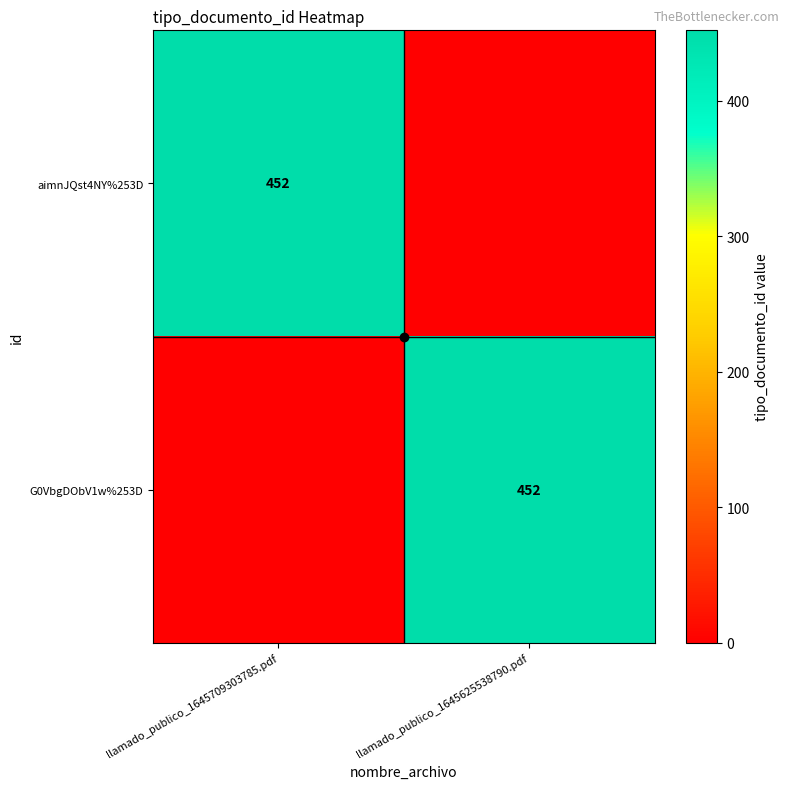

The value of G0VbgDObV1w%253D at llamado_publico_1645625538790.pdf is 452. True or false?

True